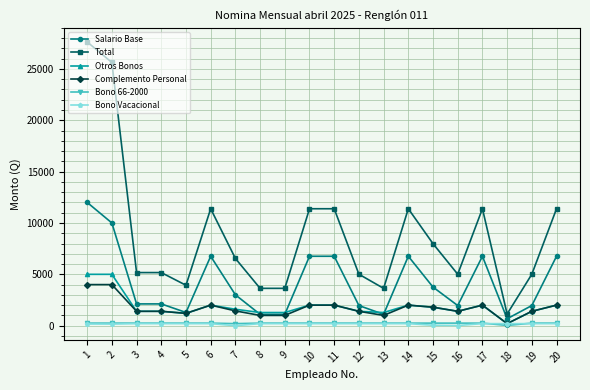

The value of Otros Bonos at 4 is 1400.0. True or false?

True